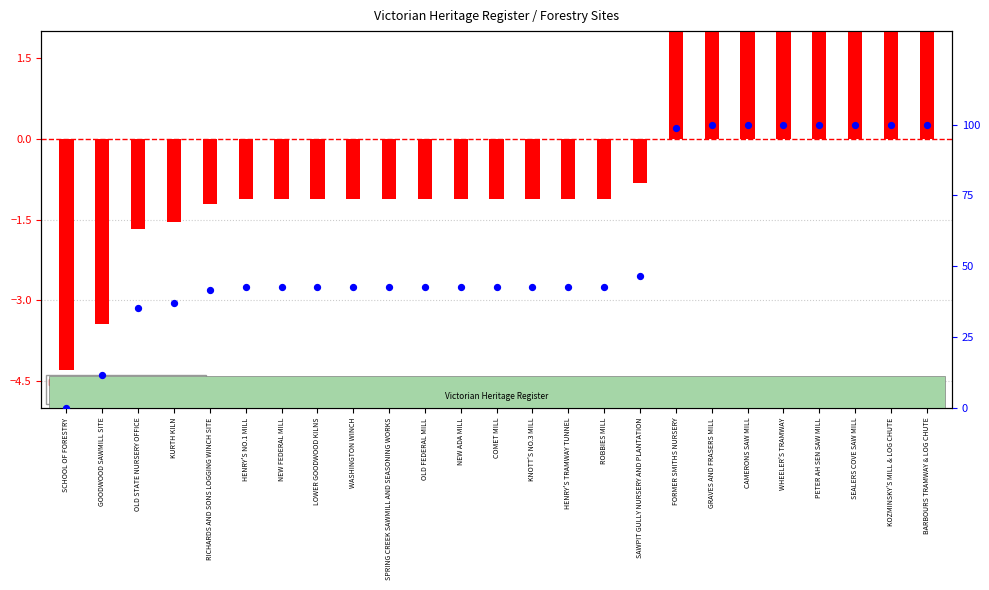

Which series contains the lowest Y value?

transformed count